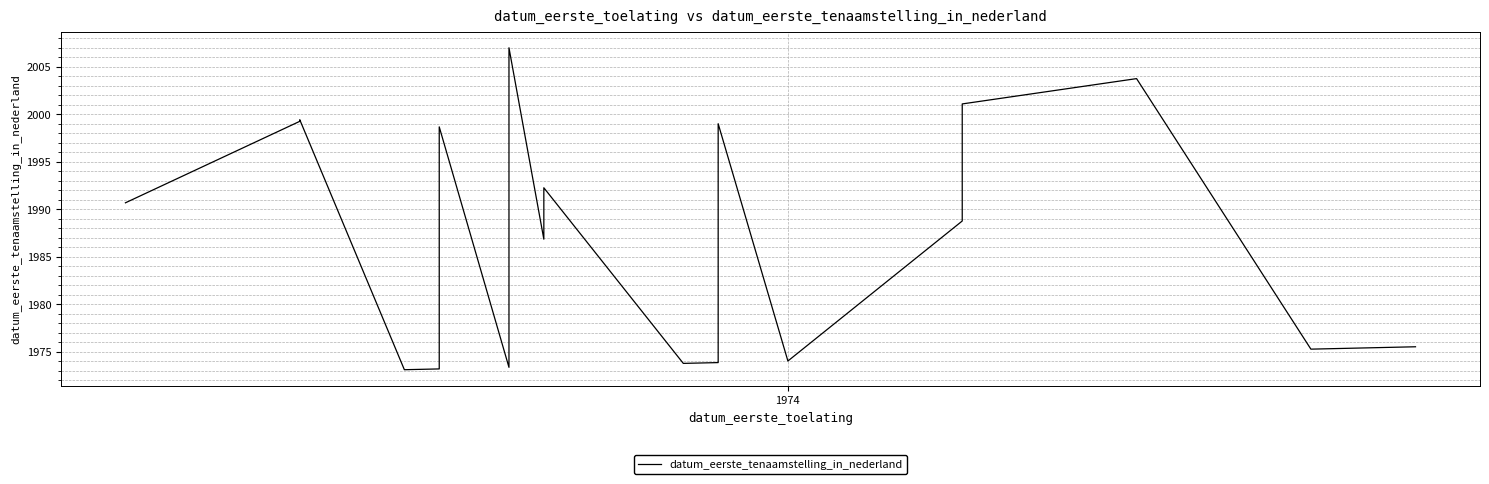

Does the chart display data point markers on the line(s)?

No